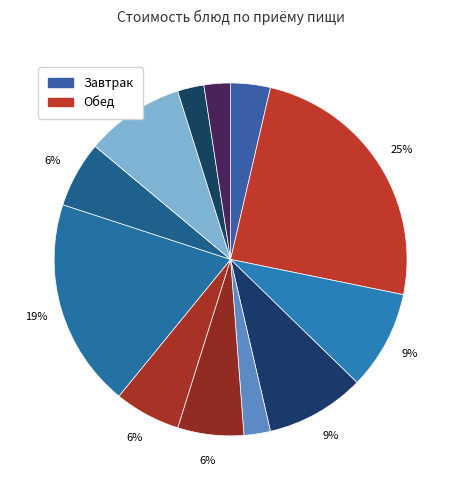

How many segments does this pie chart have?

12